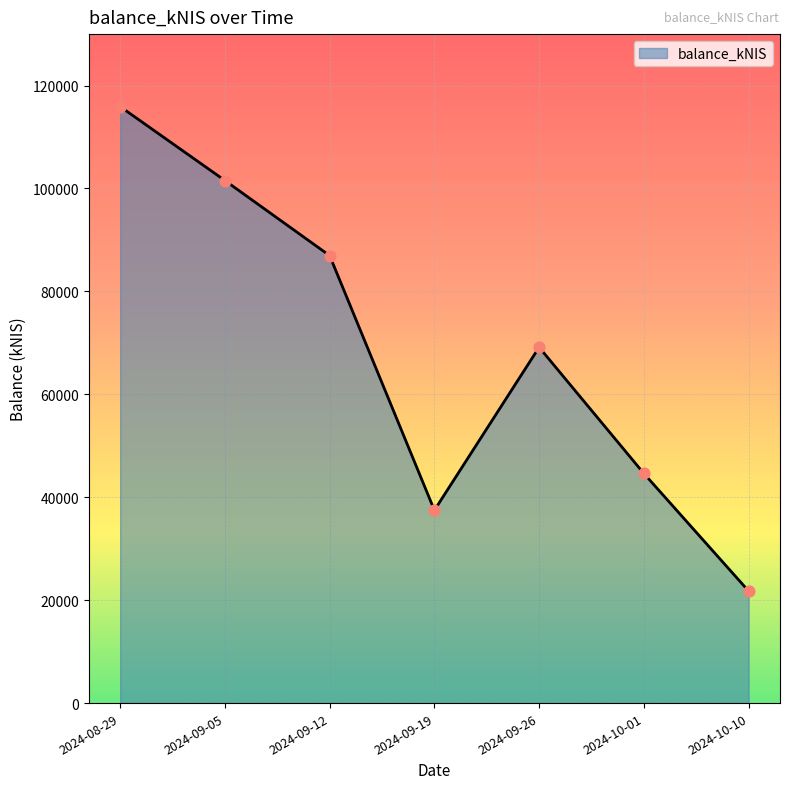

Between 2024-08-29 and 2024-10-01, which is larger?

2024-08-29